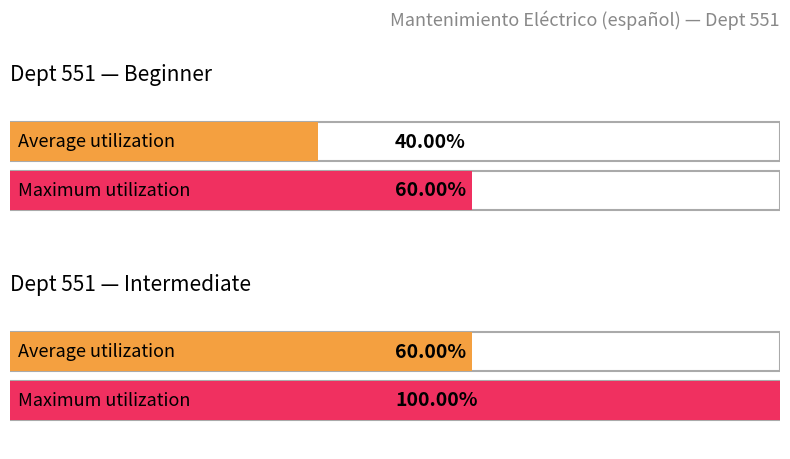

How many bars are there in each group?

2